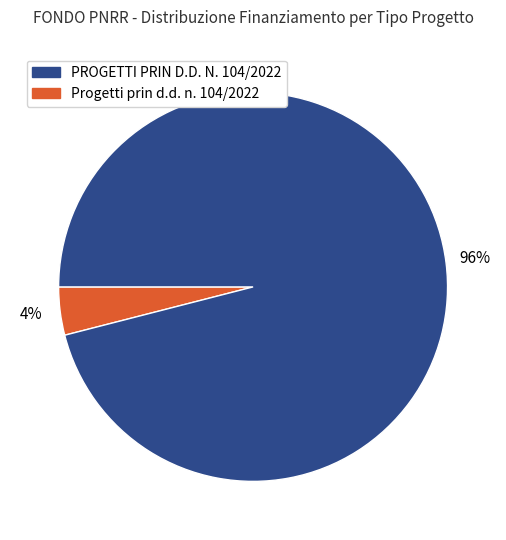

Is there any slice that represents more than half of the pie?

Yes